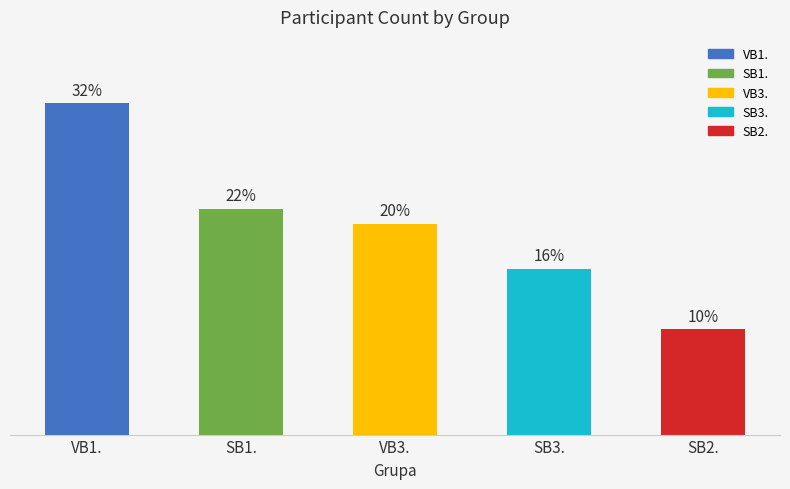

Are the bars horizontal?

No